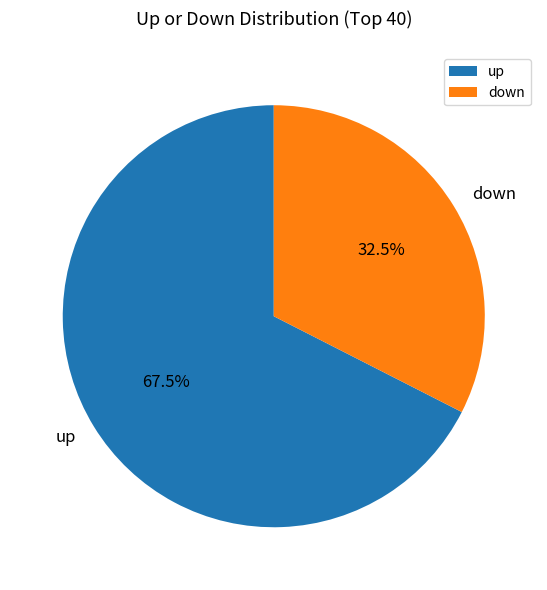

To the nearest percent, what is the average slice percentage?

50%